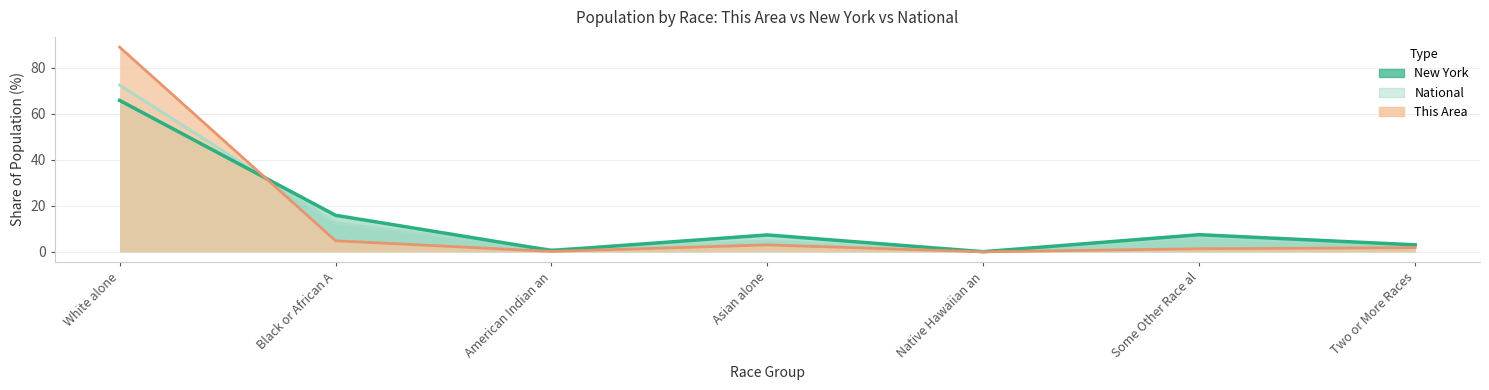

At which label is New York closest to 32?

Black or African A